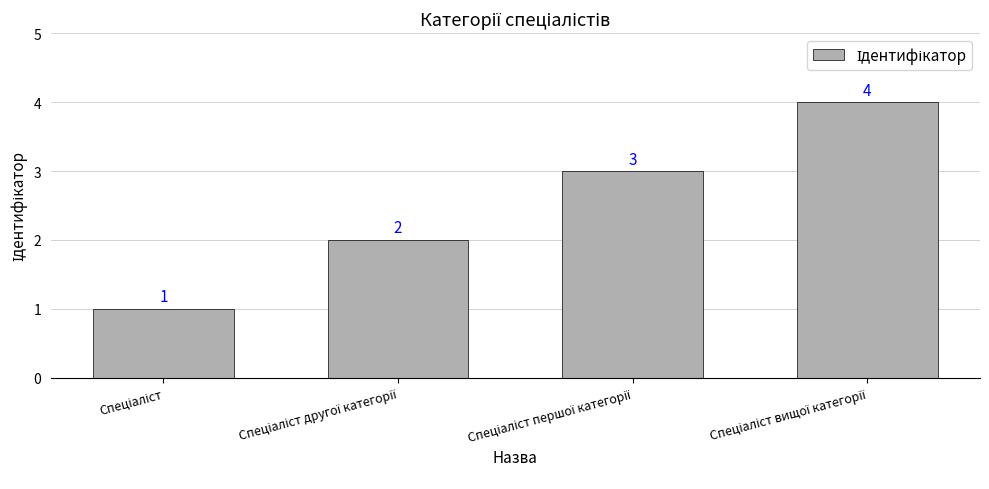

Count the values in the range 2 to 4.

3